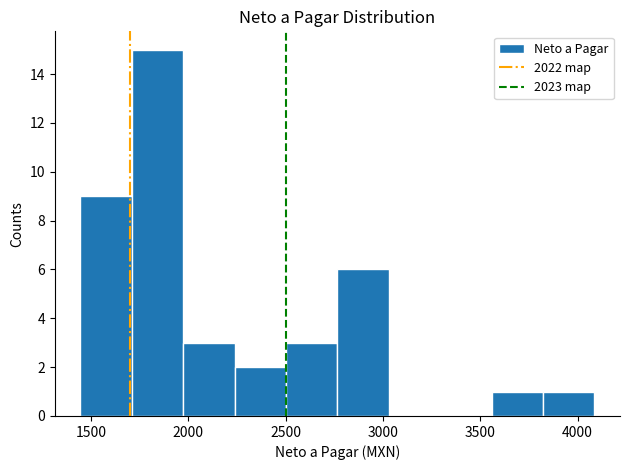

How tall is the bar that spans 1700 to 1950 on the x-axis? Neither the bar edges nor the heights are printed on the chart, so give them approximately, as read against the axes.

15